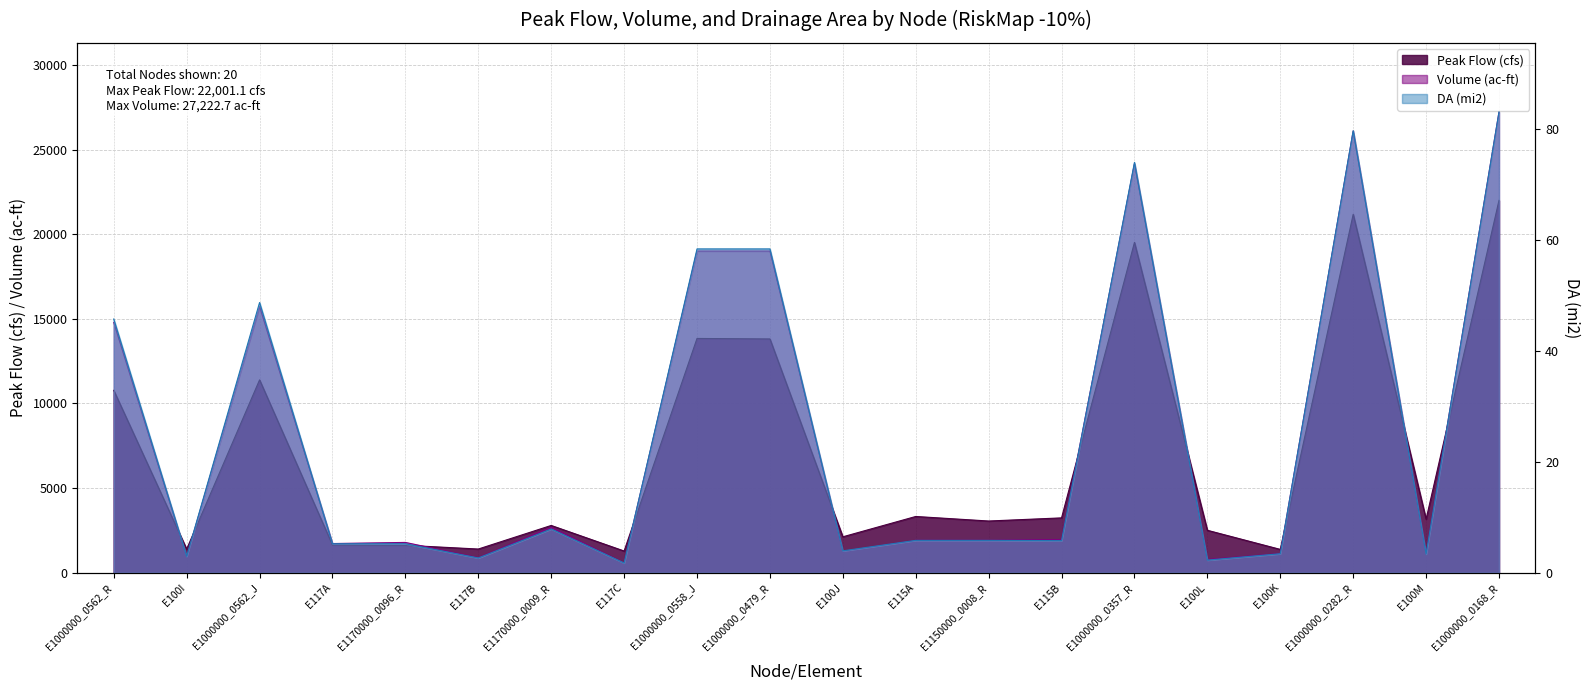

Where does the Volume (ac-ft) series first go above 1920?

E1000000_0562_R